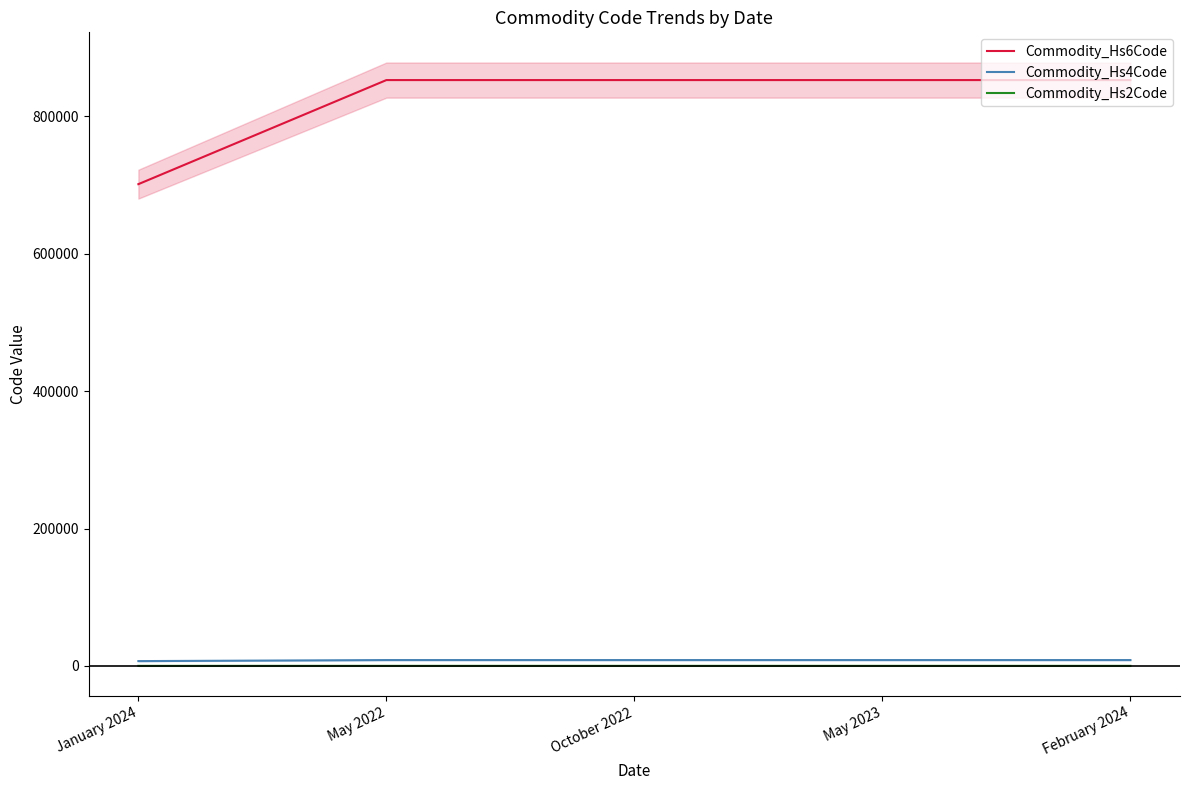

What is the total value across all series at February 2024?

861455